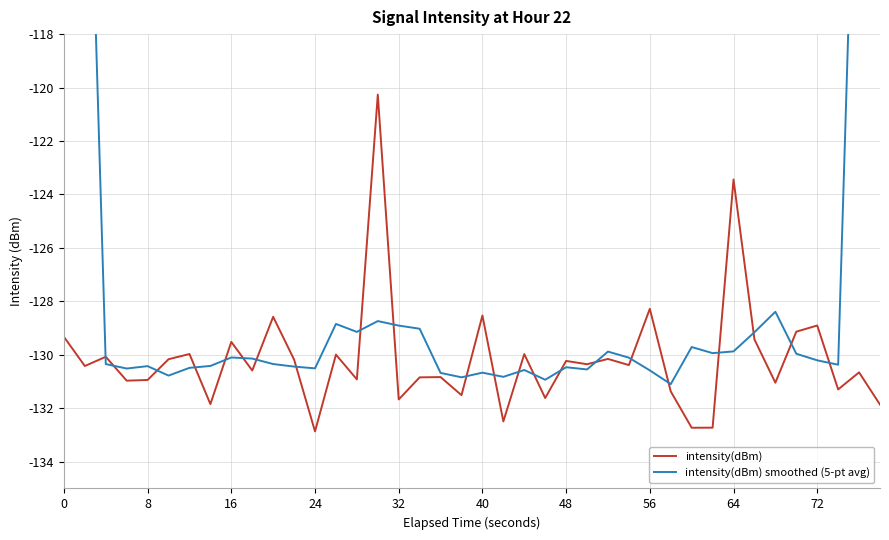

What is the lowest value of the intensity(dBm) series?

-132.9